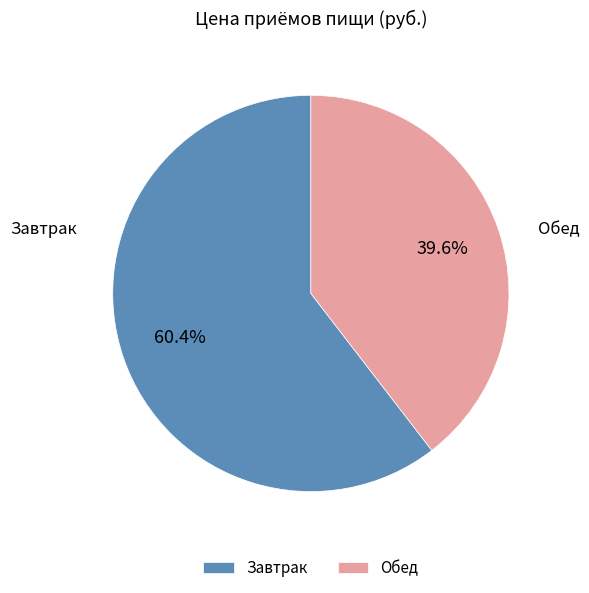

What percentage is NOT represented by Завтрак?

39.6%